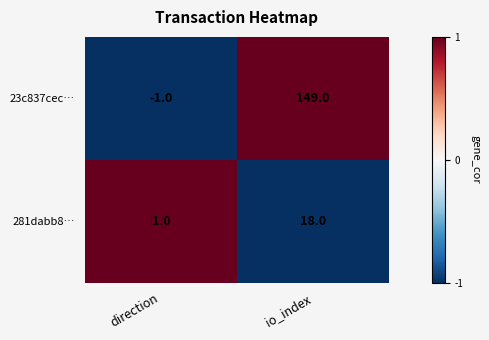

Count the number of data series in this chart.

2